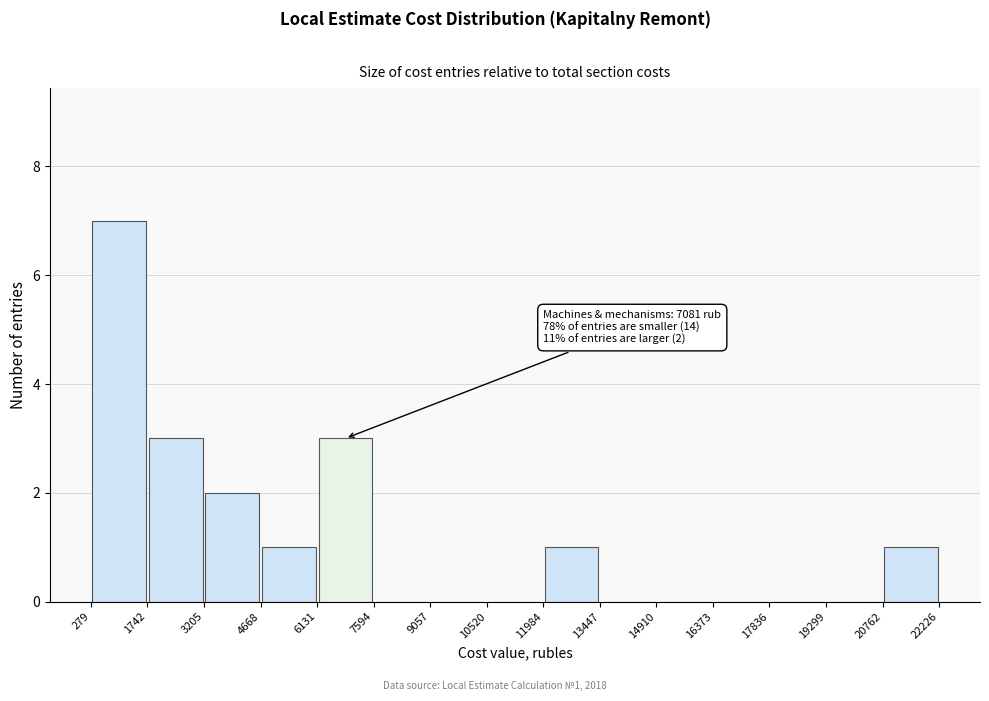

Over which range of the x-axis is the bar tallest?

279 to 1742